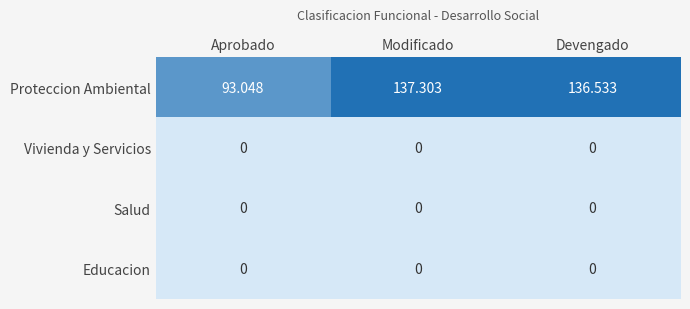

At which label does Proteccion Ambiental first exceed 136?

Modificado